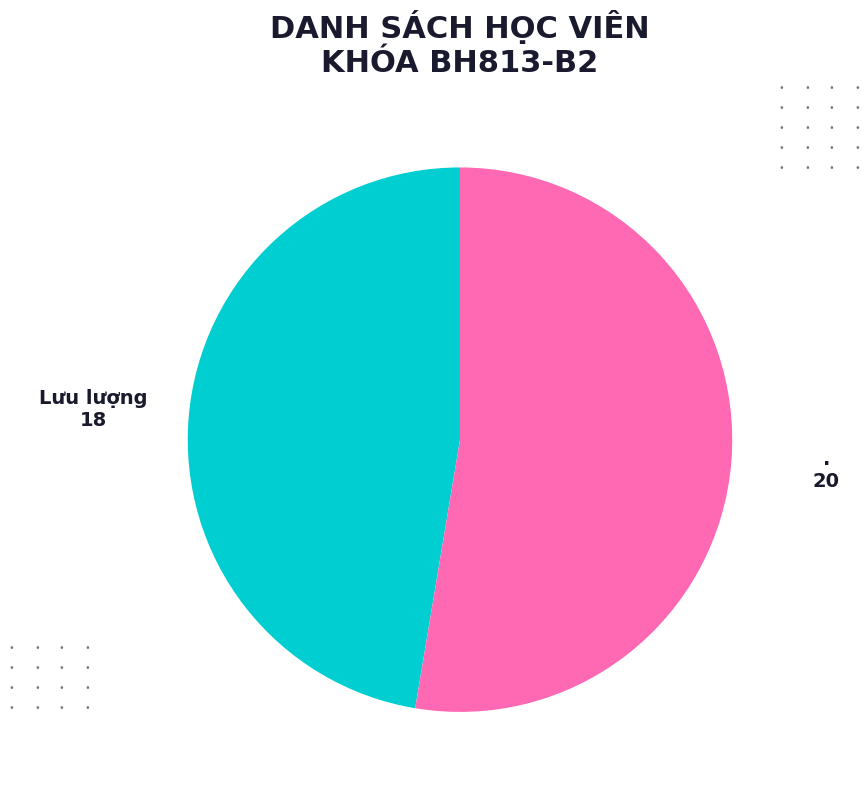

Which category has the smallest portion of the pie?

Lưu lượng